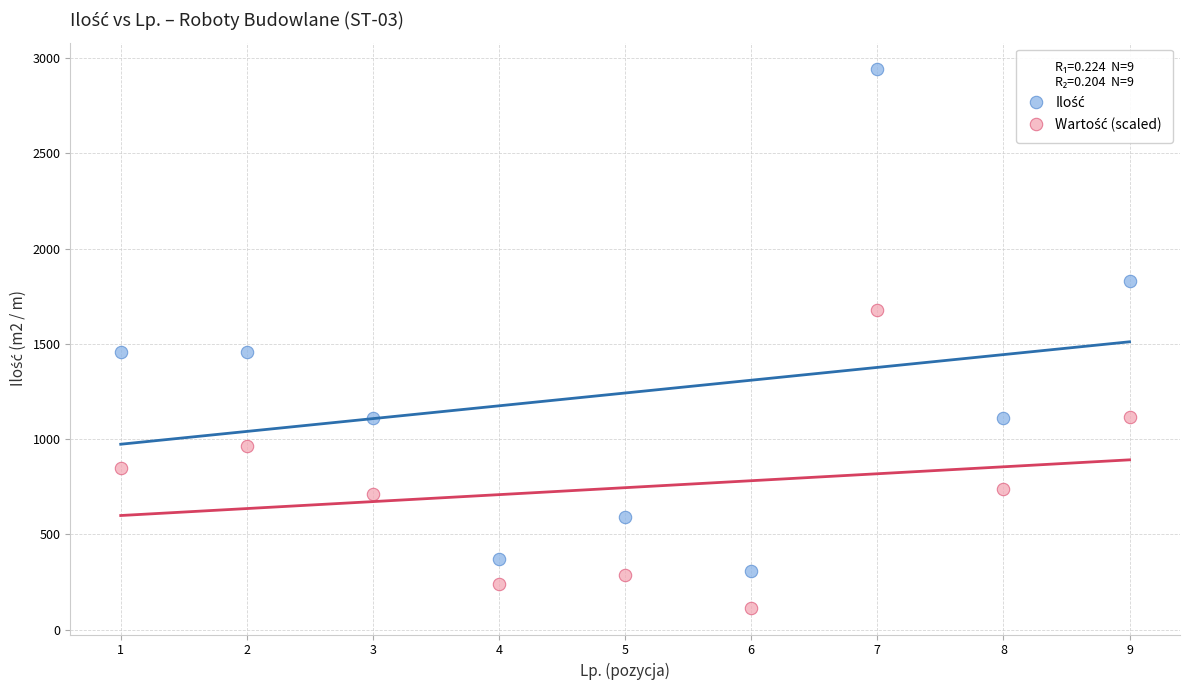

What is the X range (max minus min) for the scatter plot?

8.0